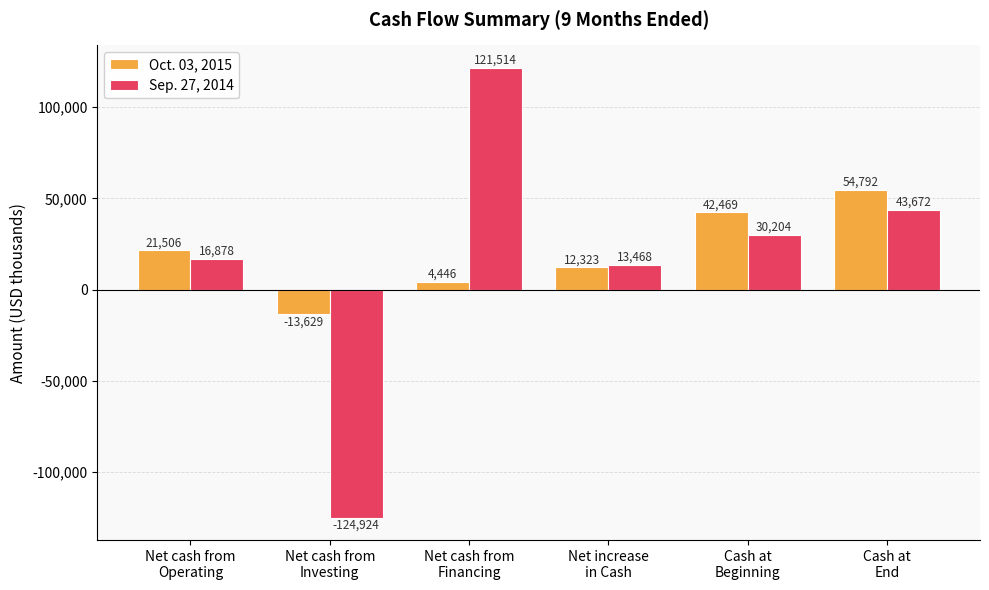

What is the label of the 4th bar from the right?

Net cash from
Financing